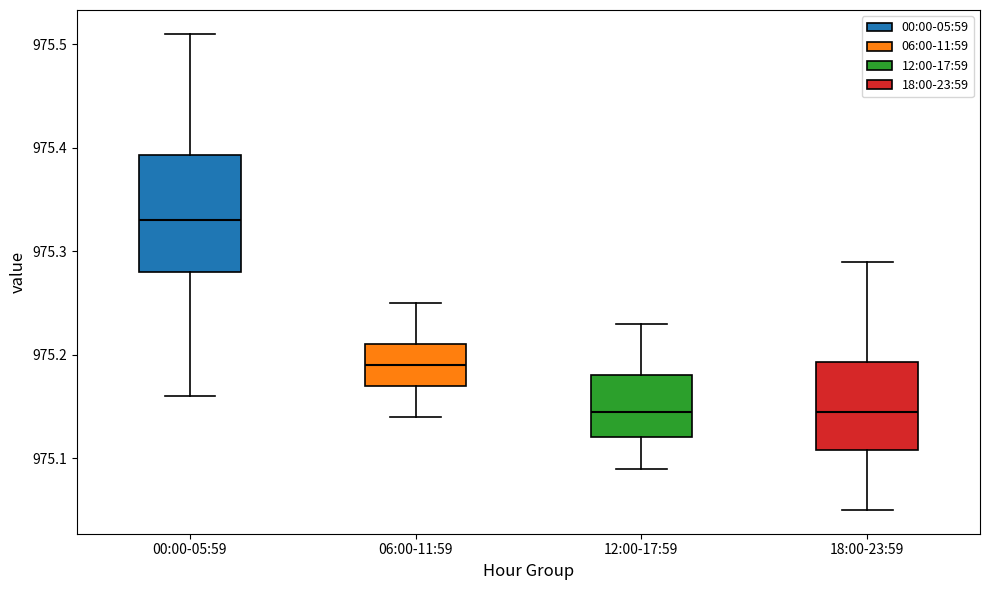

Which box is the tallest, from its lower edge to its upper edge?

00:00-05:59